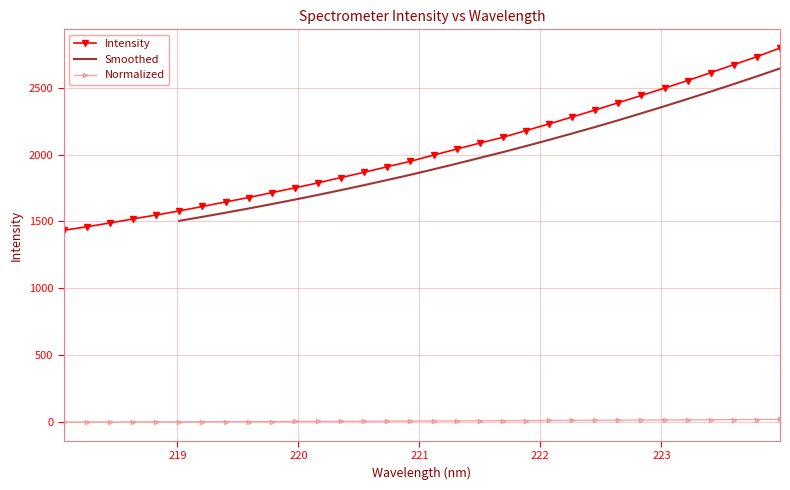

List the labels in order of value, largest first.

223.9802, 223.7895, 223.5987, 223.408, 223.2172, 223.0264, 222.8355, 222.6447, 222.4538, 222.263, 222.0721, 221.8812, 221.6902, 221.4993, 221.3083, 221.1174, 220.9264, 220.7354, 220.5444, 220.3533, 220.1623, 219.9712, 219.7801, 219.589, 219.3979, 219.2067, 219.0156, 218.8244, 218.6332, 218.442, 218.2508, 218.0596